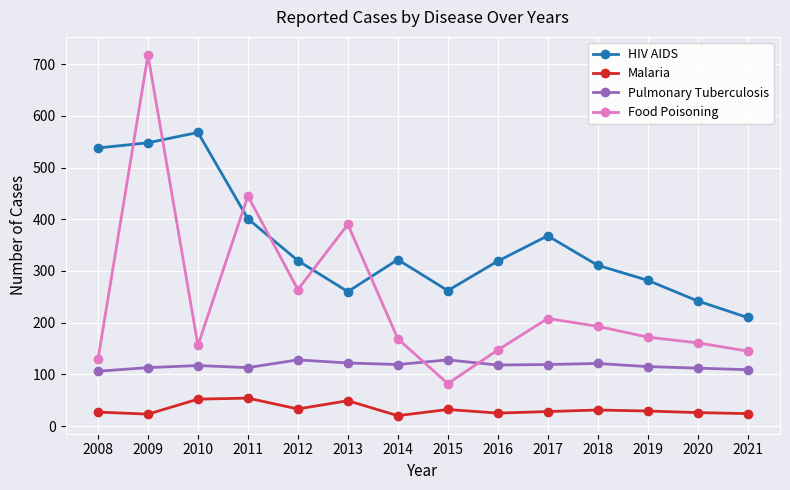

True or false: Malaria has more than 1 points higher than both neighbors.

True